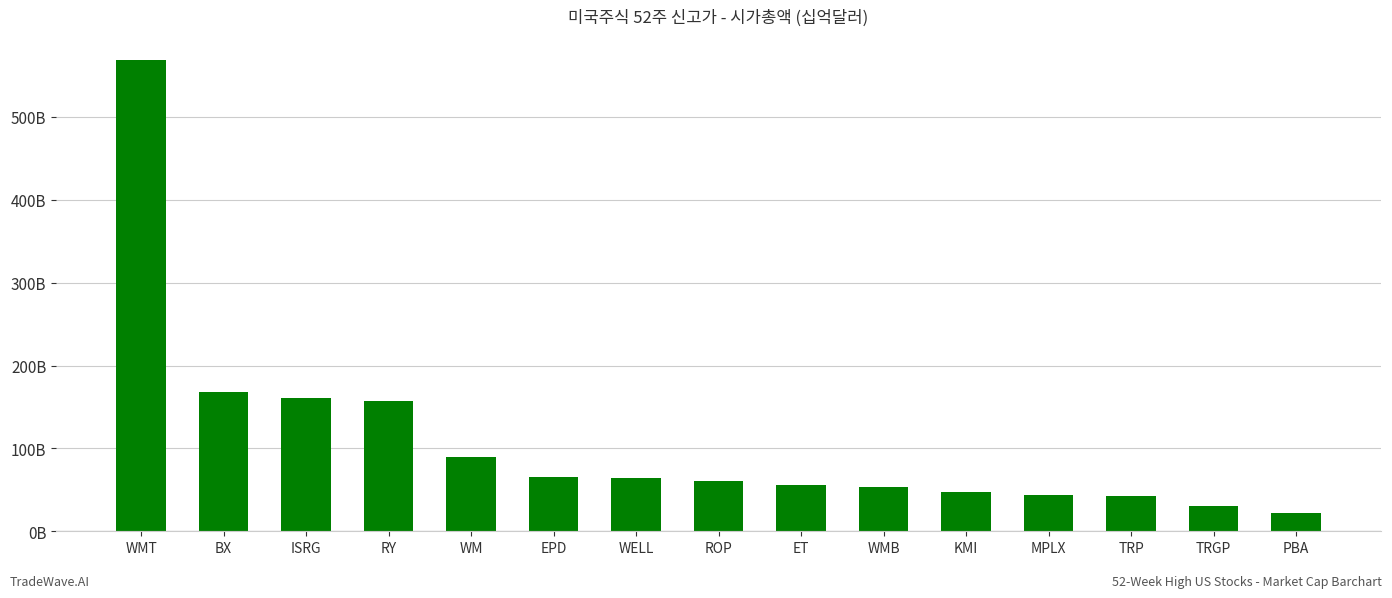

Between RY and TRGP, which is larger?

RY